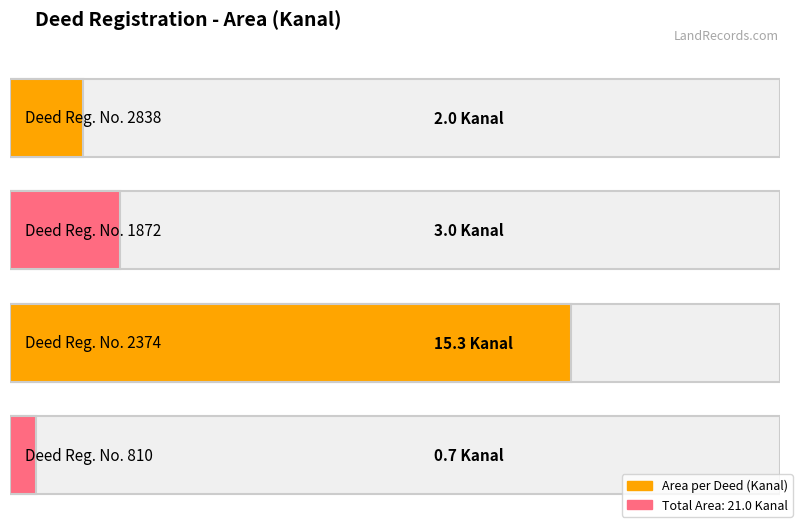

Reading left to right, transcribe all the data shown in this chart.

Deed Reg. No. 2838=2.0	Deed Reg. No. 1872=3.0	Deed Reg. No. 2374=15.3	Deed Reg. No. 810=0.7